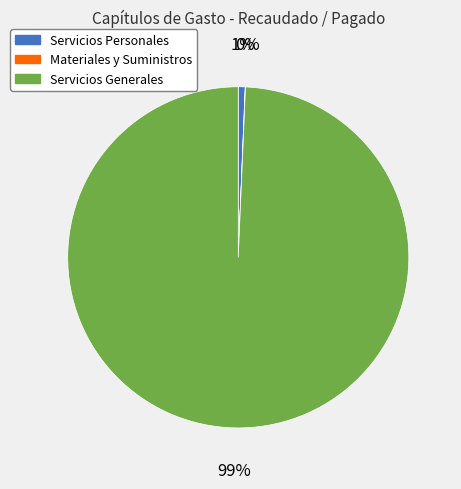

Does any single category account for the majority?

Yes